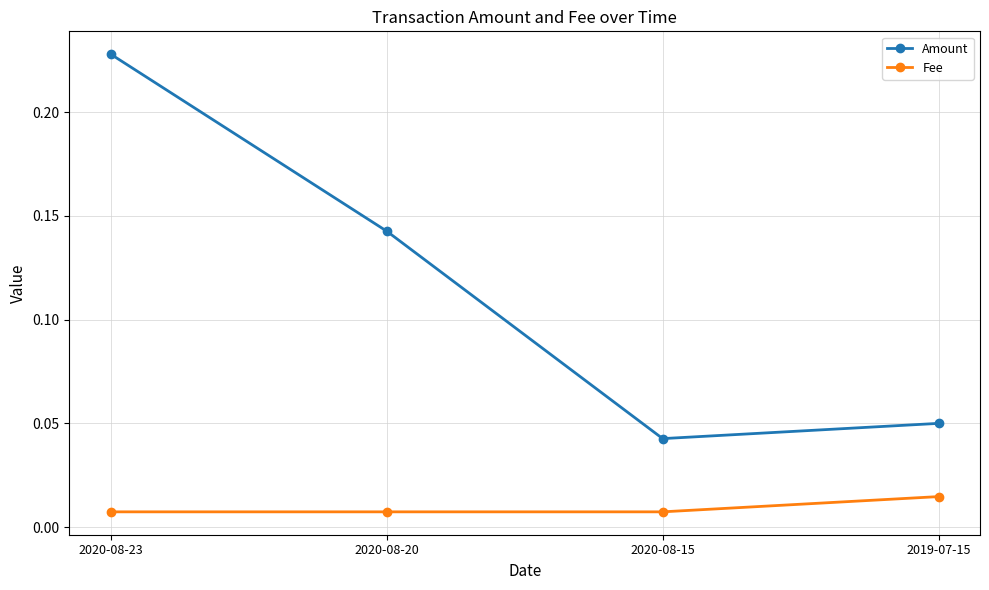

Where is Amount nearest to the value 0?

2020-08-15